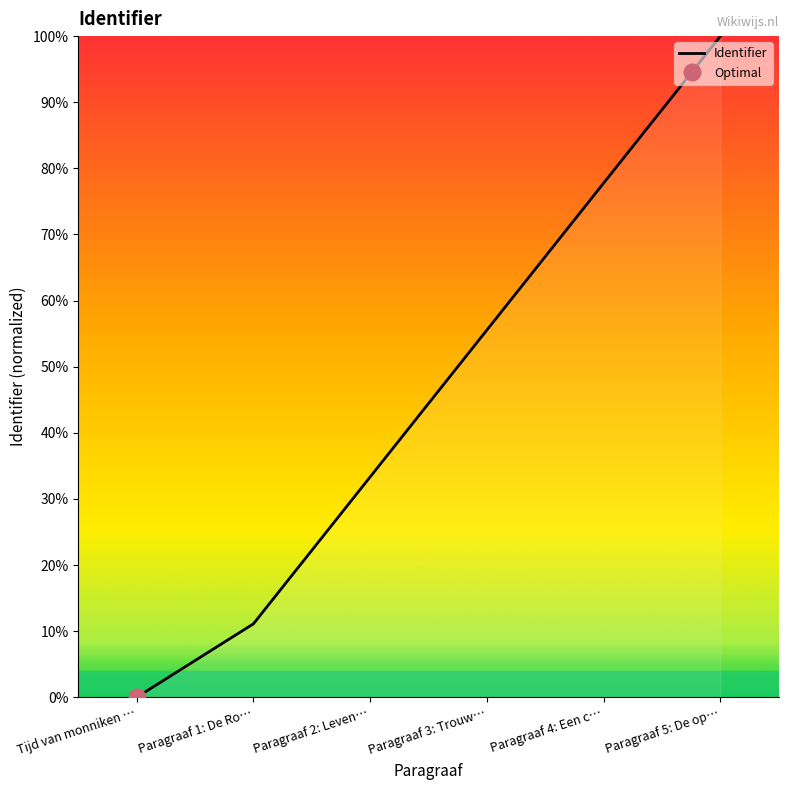

What is the difference between the values at Paragraaf 4: Een c… and Tijd van monniken …?

77.8